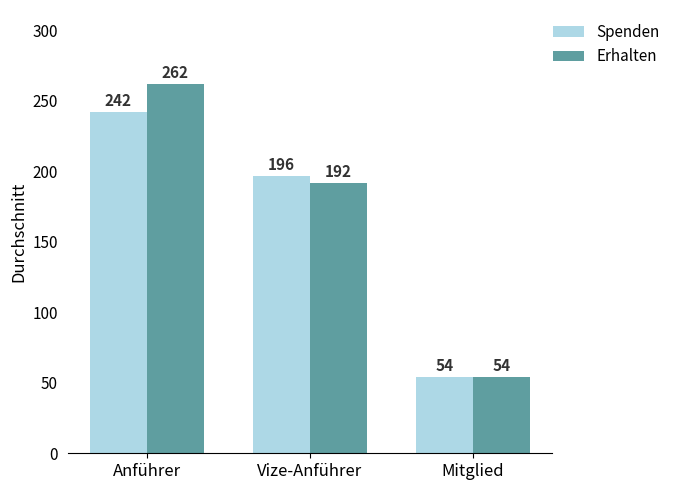

True or false: Spenden has a value of 196.5 at Vize-Anführer.

True